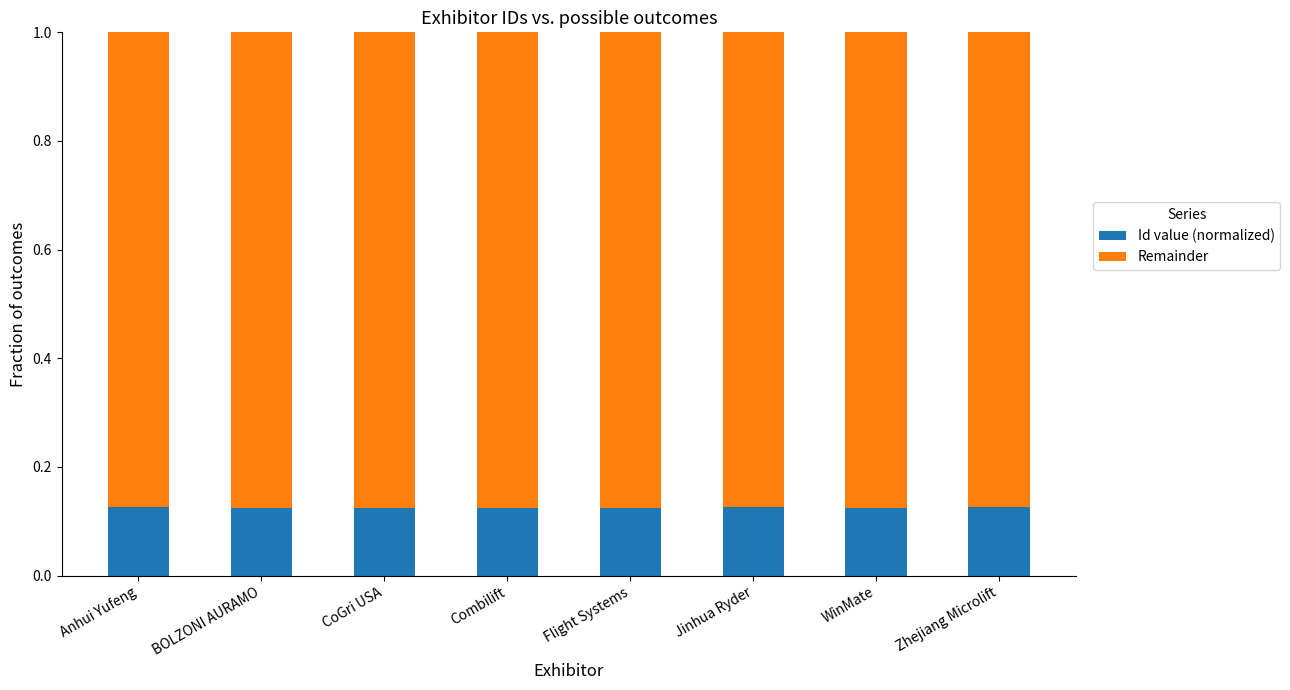

Is it true that Id value (normalized) equals 0.2 at Combilift?

False